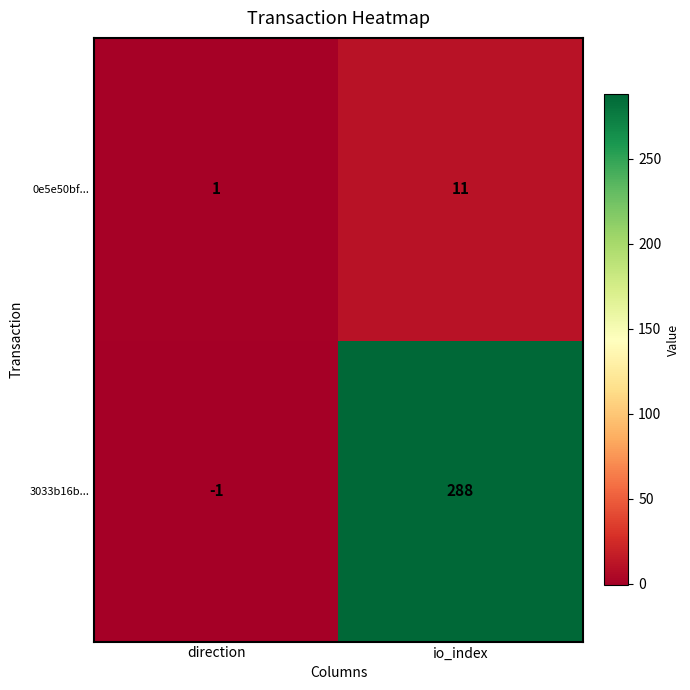

What is the highest value of the 0e5e50bf... series?

11